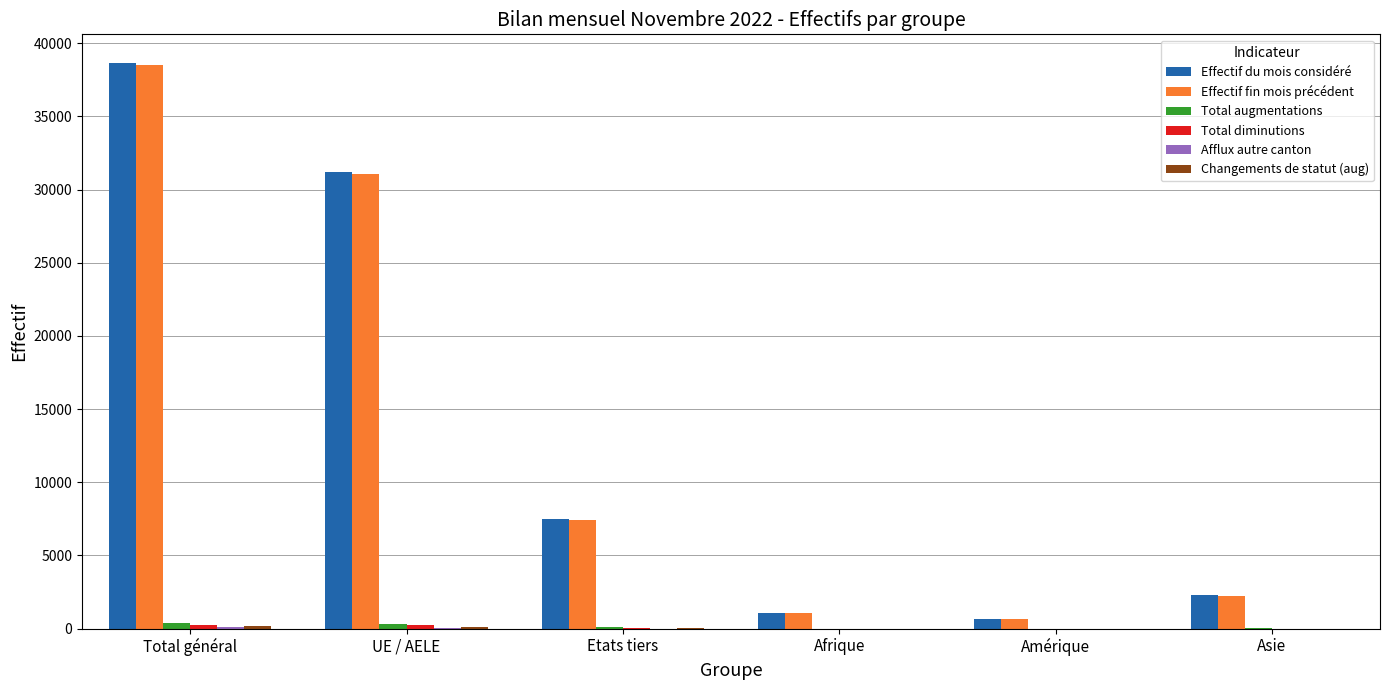

The Effectif fin mois précédent series shows 7427 at Etats tiers. True or false?

True